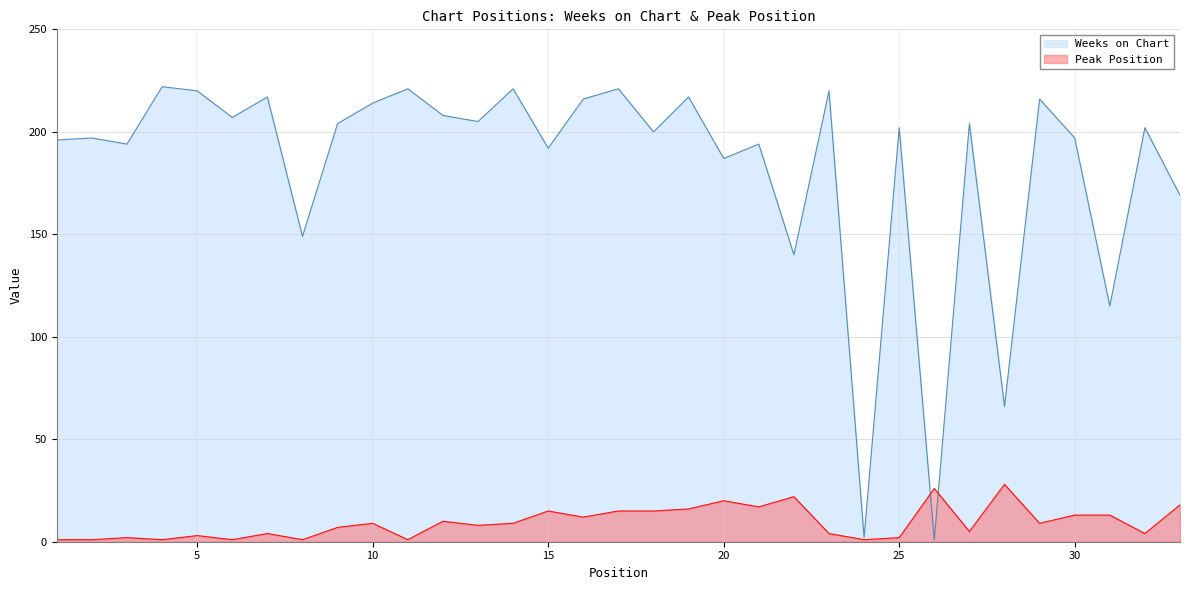

True or false: Peak Position has a value of 25 at 18.

False